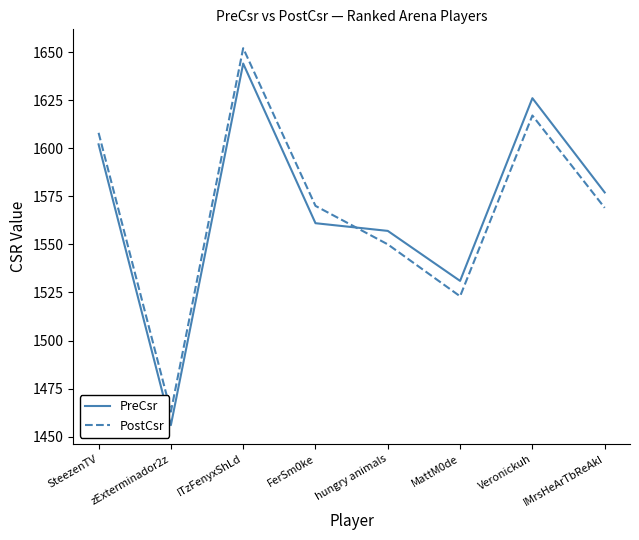

Between which two adjacent categories do PreCsr and PostCsr first intersect?

FerSm0ke and hungry animals